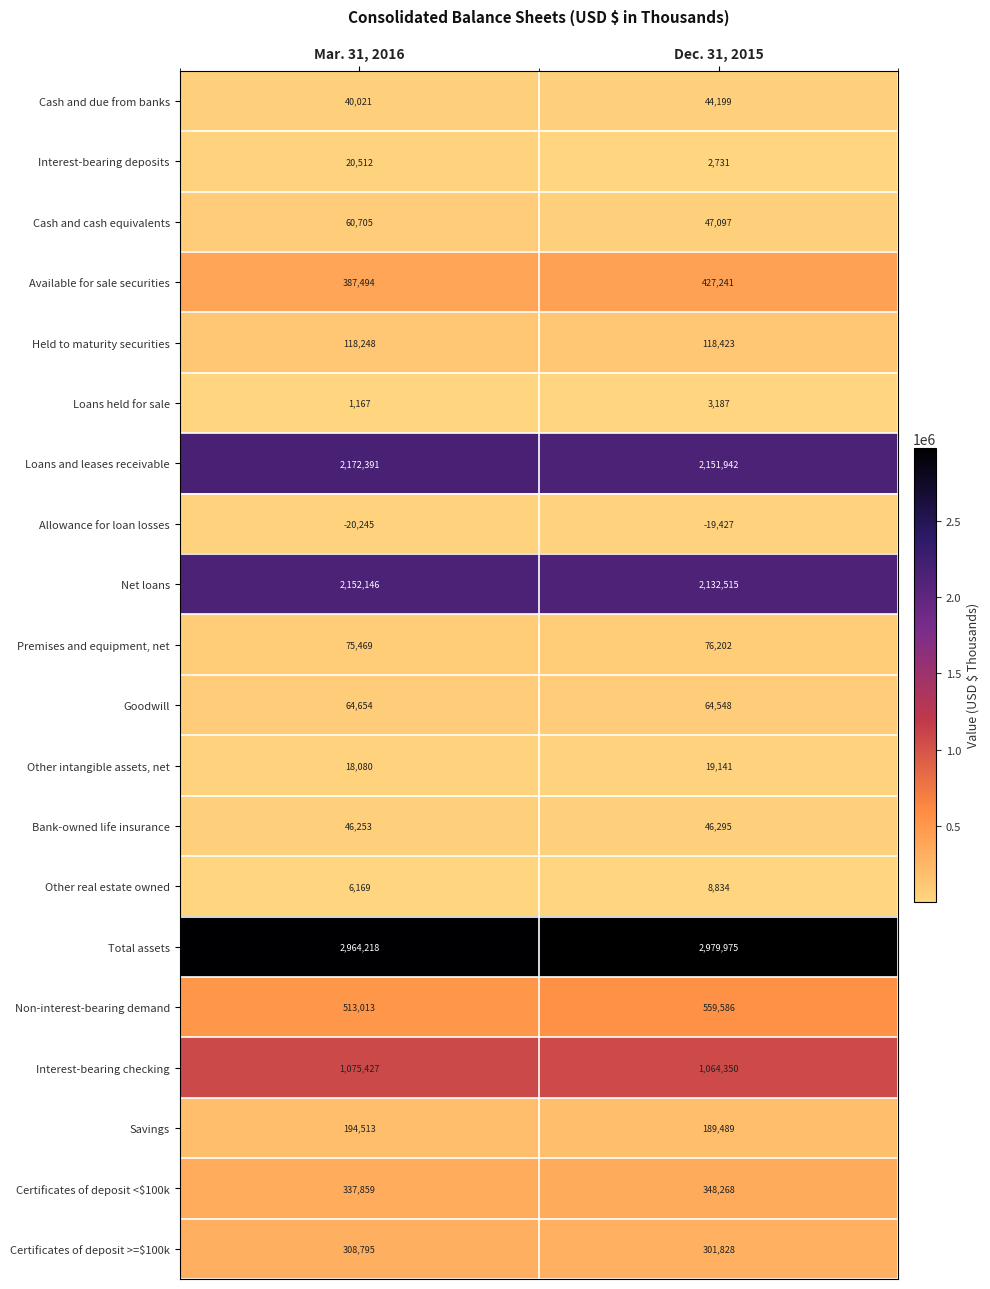

Which series changed the most between Mar. 31, 2016 and Dec. 31, 2015?

Non-interest-bearing demand